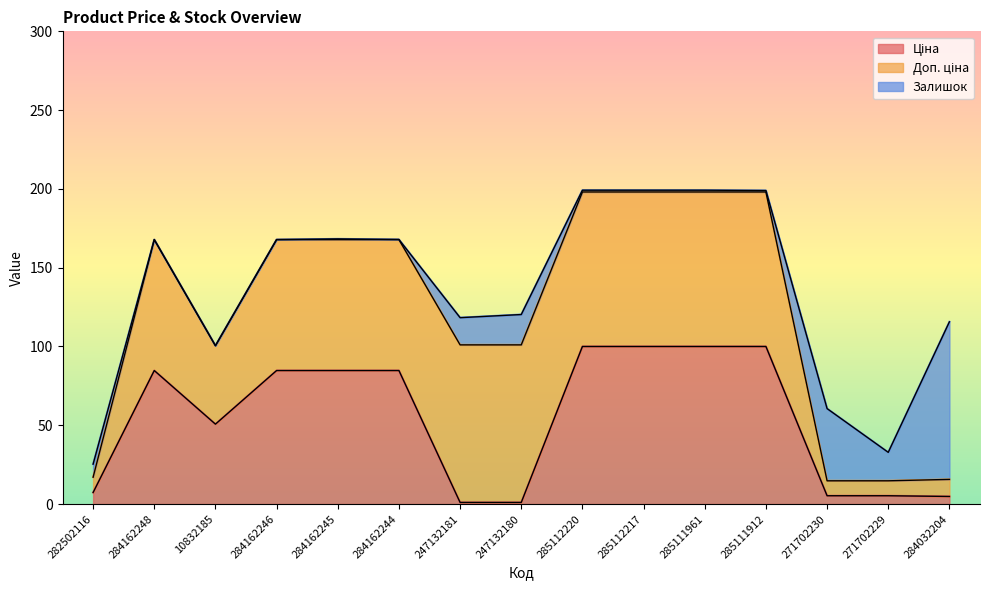

What is the highest value of the Доп. ціна series?

198.1